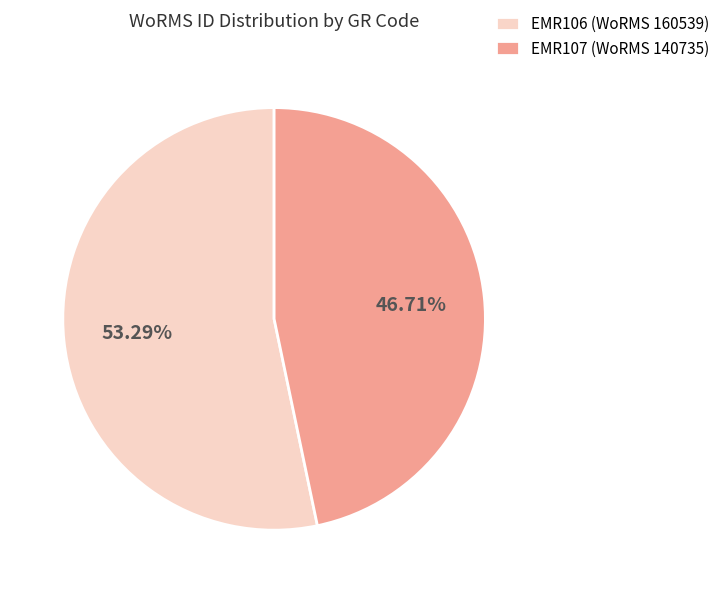

To the nearest percent, what is the average slice percentage?

50%